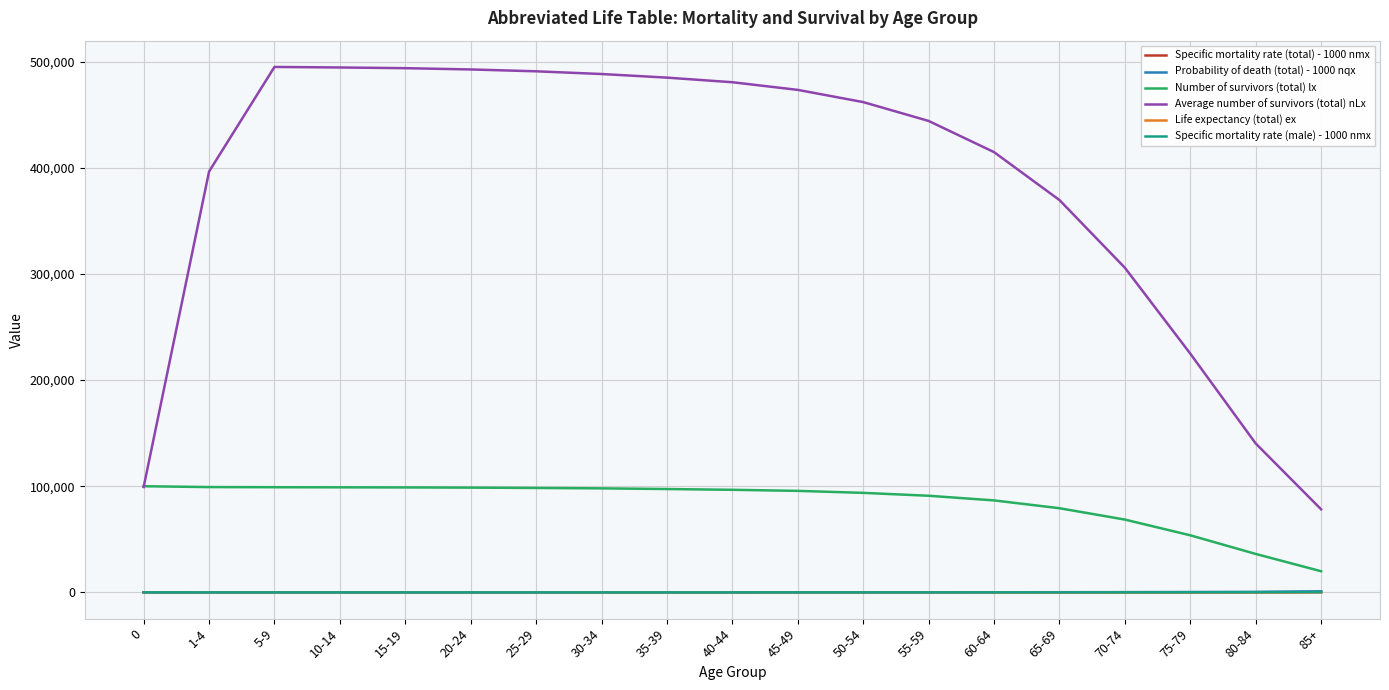

What are all the series names shown in the legend?

Specific mortality rate (total) - 1000 nmx, Probability of death (total) - 1000 nqx, Number of survivors (total) lx, Average number of survivors (total) nLx, Life expectancy (total) ex, Specific mortality rate (male) - 1000 nmx